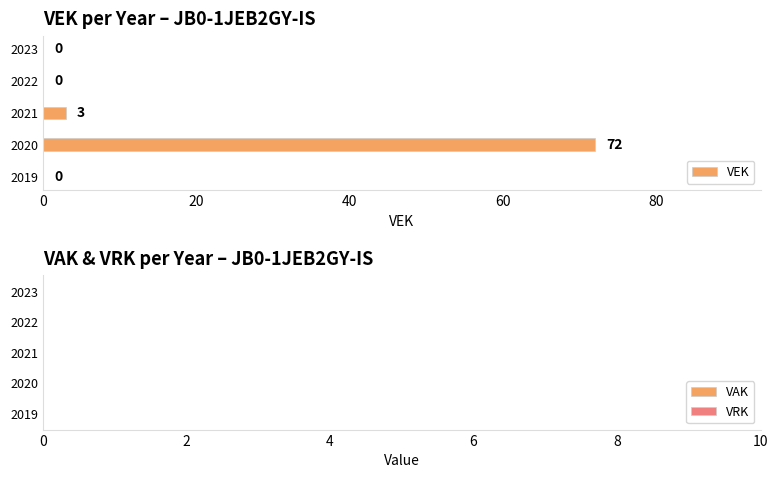

How many categories are shown in the chart?

5